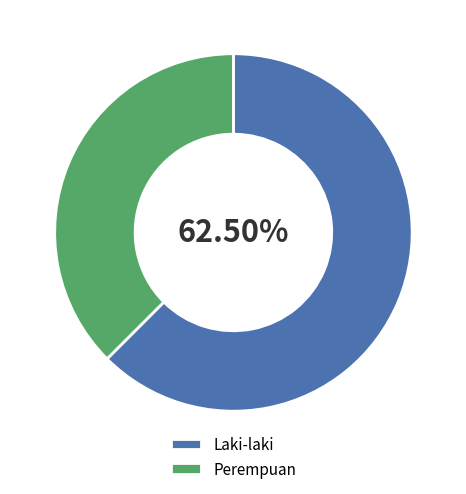

To the nearest percent, what is the difference between the largest and smallest slice percentages?

25%